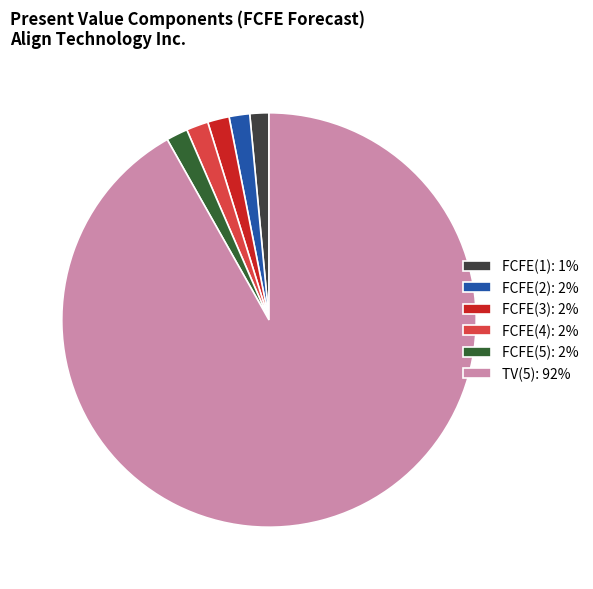

How many segments does this pie chart have?

6